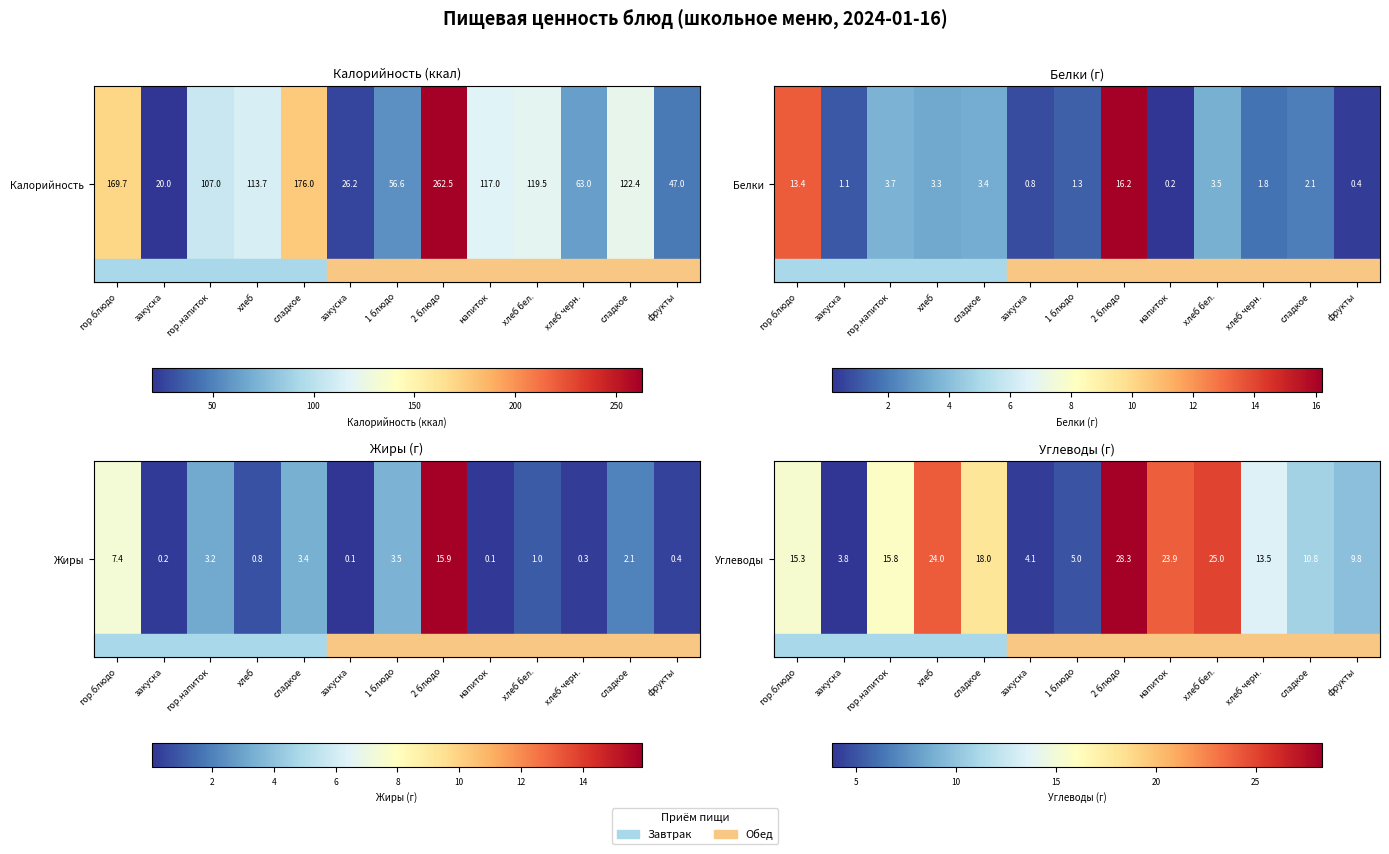

What is the difference between the maximum and second lowest values?

24.2